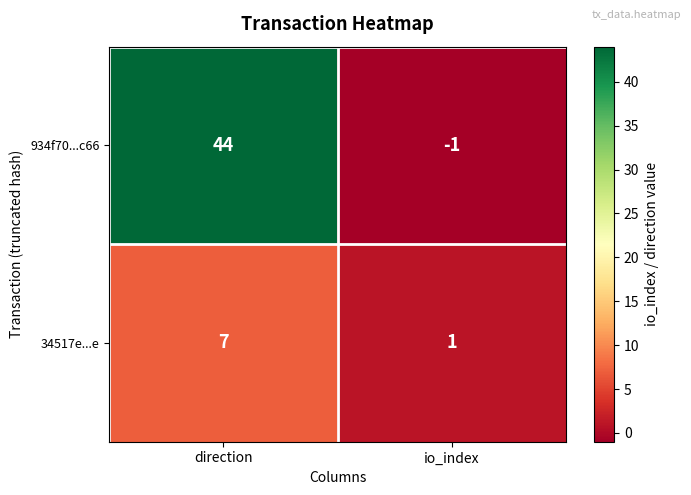

At which category is the sum across all series the highest?

direction